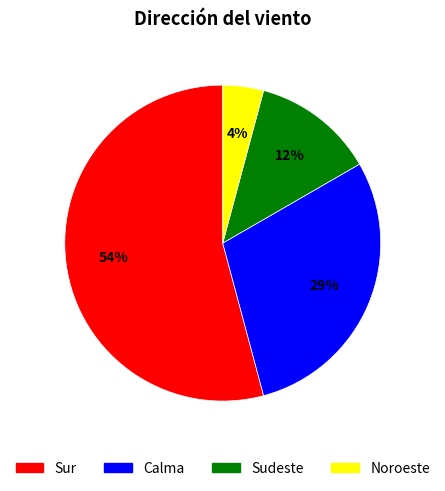

The Calma slice represents 29% of the pie. True or false?

True